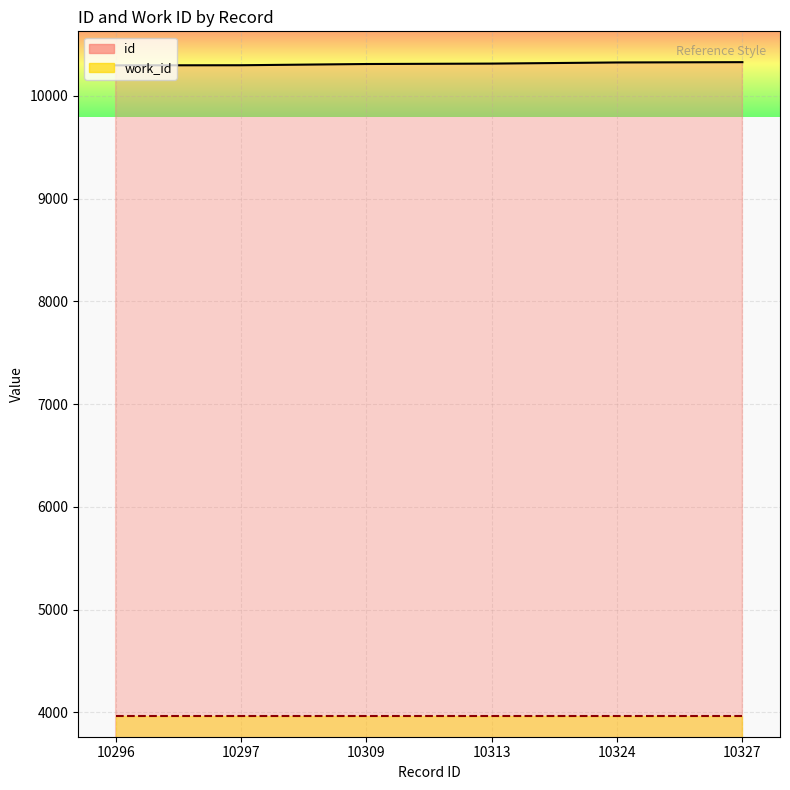

Rank the categories by work_id value from highest to lowest.

10296, 10297, 10309, 10313, 10324, 10327